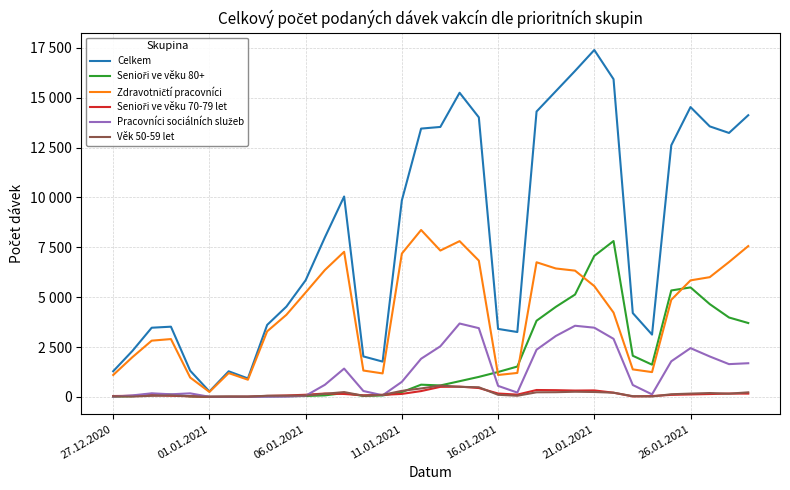

Does the chart have visible grid lines?

Yes